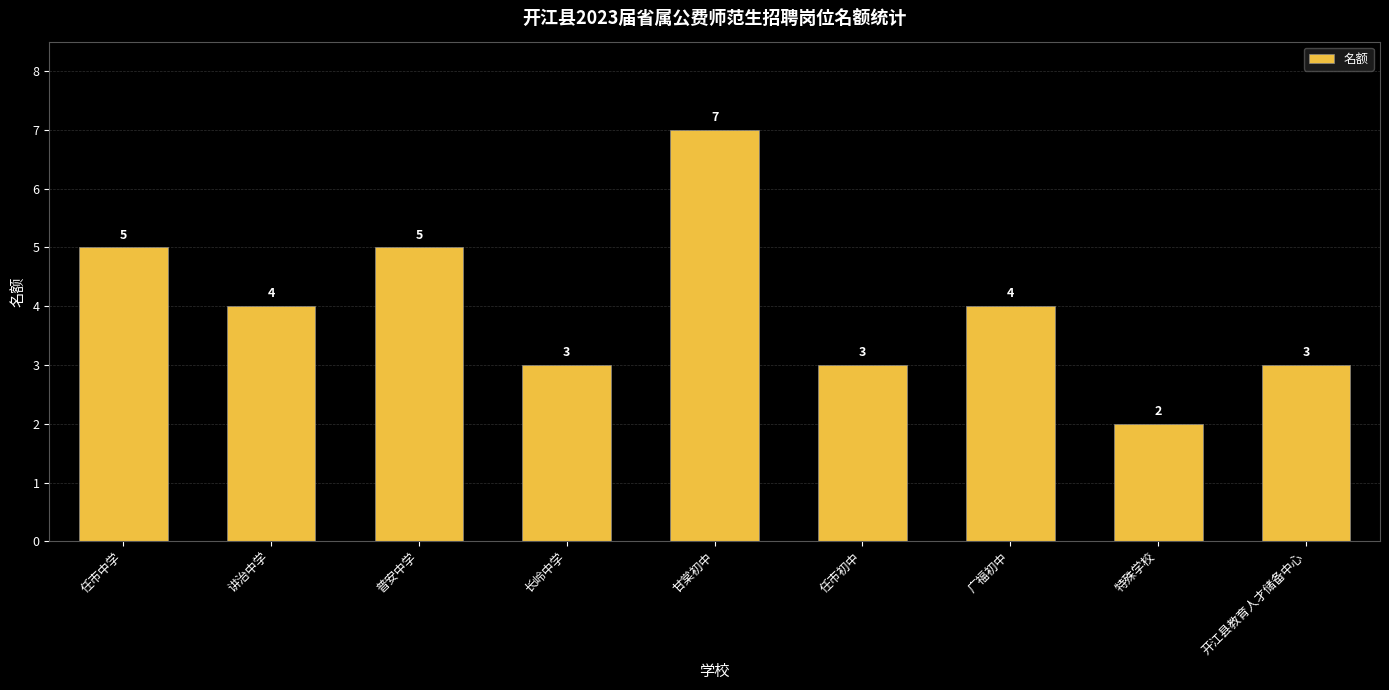

Reading left to right, list all the values displayed in this chart.

任市中学=5	讲治中学=4	普安中学=5	长岭中学=3	甘棠初中=7	任市初中=3	广福初中=4	特殊学校=2	开江县教育人才储备中心=3